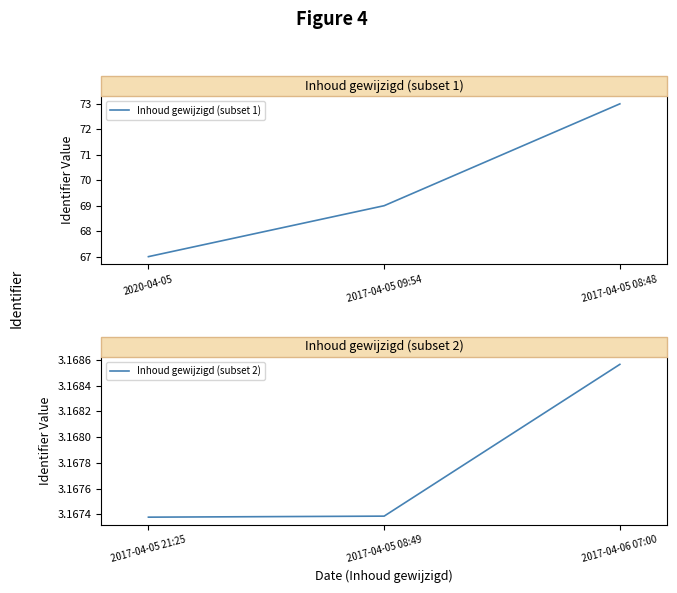

Is it true that Inhoud gewijzigd (subset 2) equals 3167377 at 2017-04-05 21:25?

True